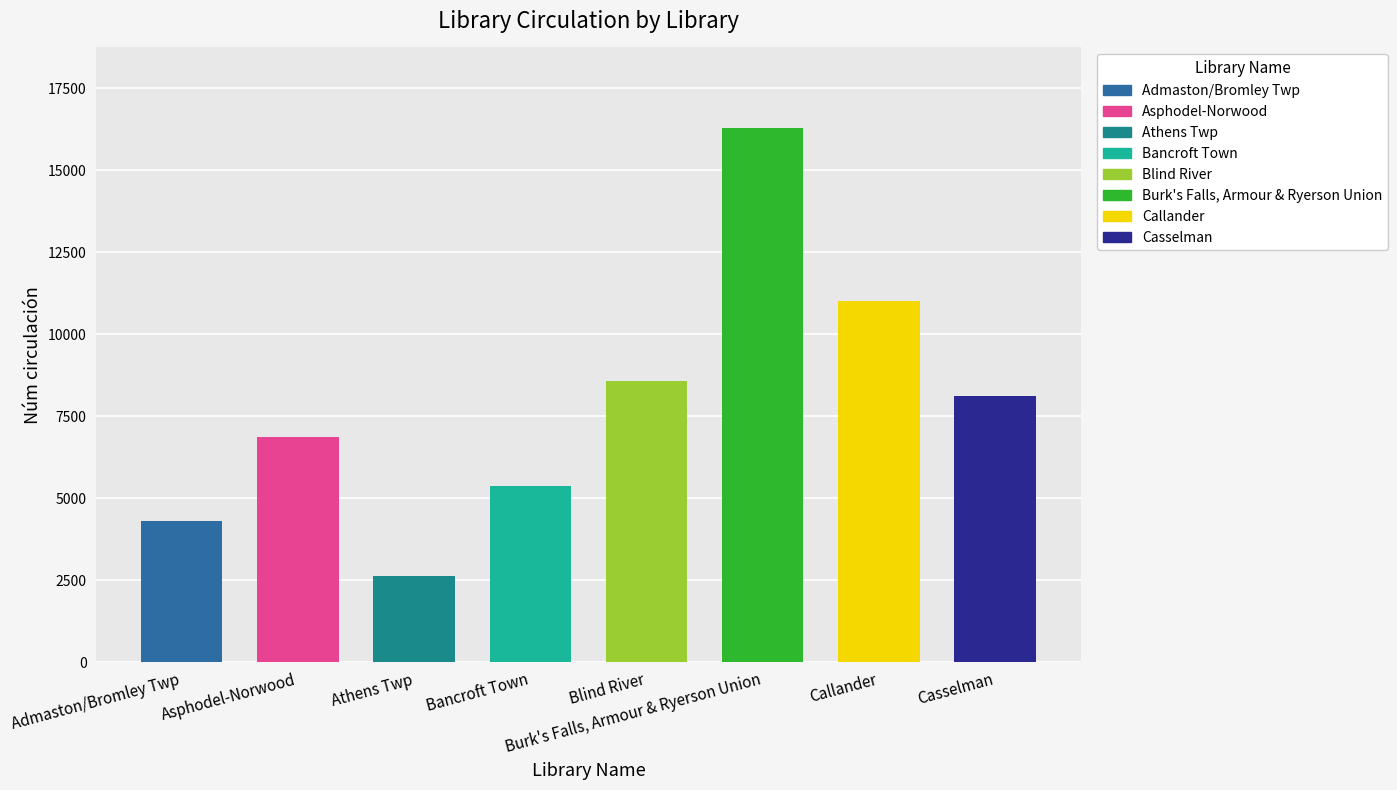

Which has a higher value, Casselman or Athens Twp?

Casselman